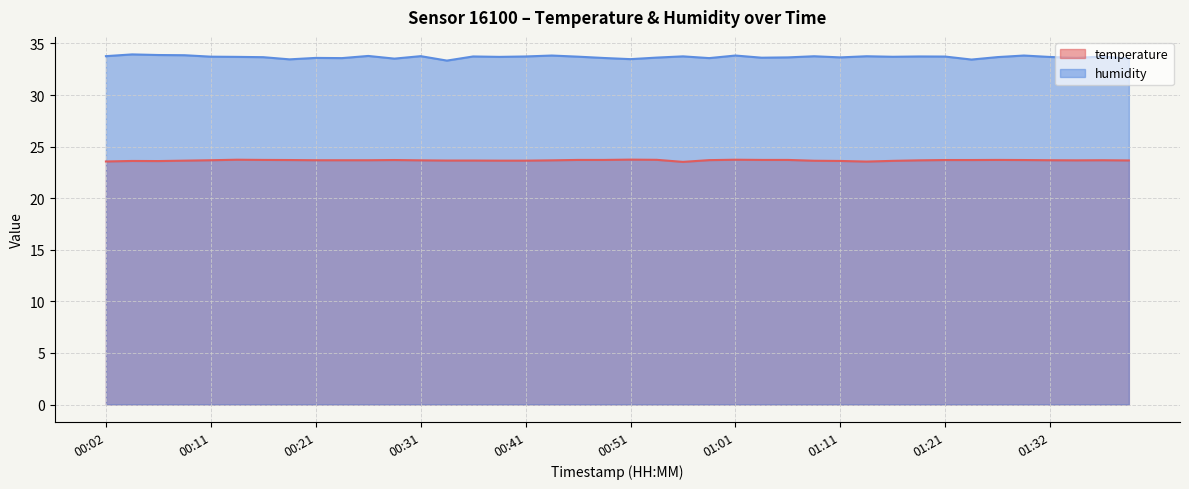

How many humidity values are between 33 and 34?

40